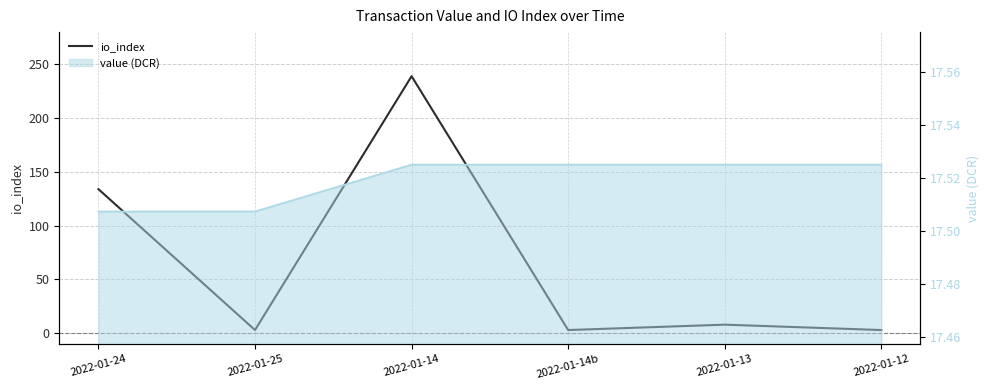

Count the number of values greater than 8.

2